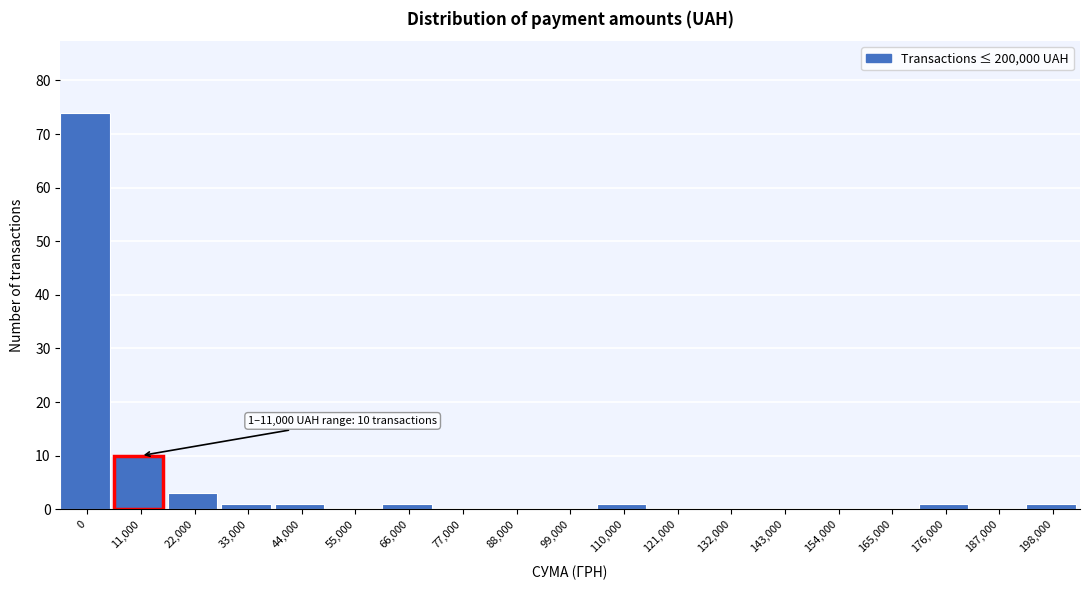

Reading left to right, extract all data points from this chart.

0=74	11,000=10	22,000=3	33,000=1	44,000=1	55,000=0	66,000=1	77,000=0	88,000=0	99,000=0	110,000=1	121,000=0	132,000=0	143,000=0	154,000=0	165,000=0	176,000=1	187,000=0	198,000=1